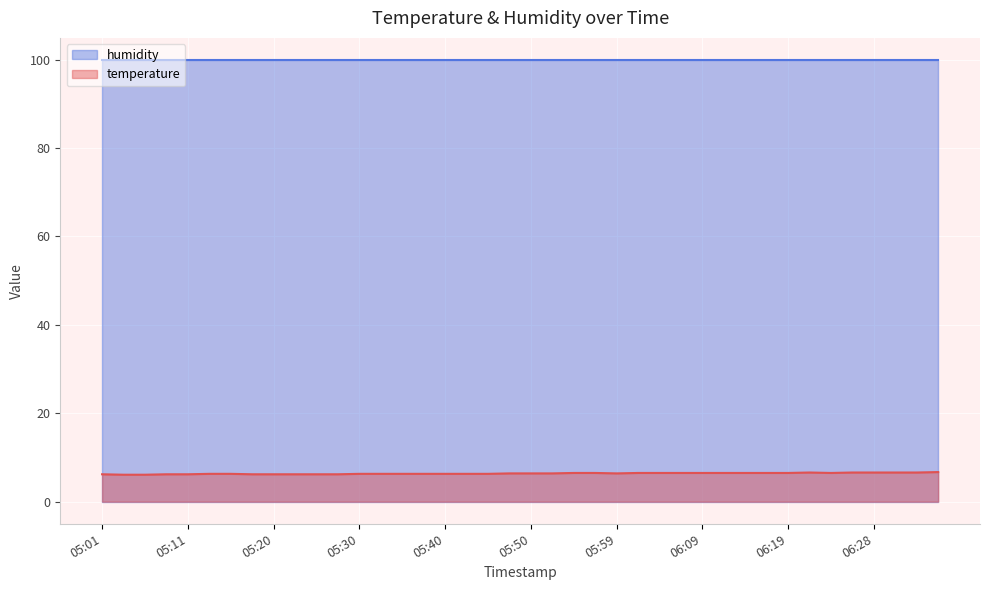

Rank the categories by value from highest to lowest.

06:36, 06:21, 06:26, 06:28, 06:31, 06:33, 05:54, 05:57, 06:02, 06:04, 06:07, 06:09, 06:11, 06:14, 06:16, 06:19, 06:24, 05:47, 05:50, 05:52, 05:59, 05:13, 05:15, 05:30, 05:32, 05:35, 05:37, 05:40, 05:42, 05:45, 05:01, 05:08, 05:11, 05:18, 05:20, 05:23, 05:25, 05:28, 05:03, 05:06